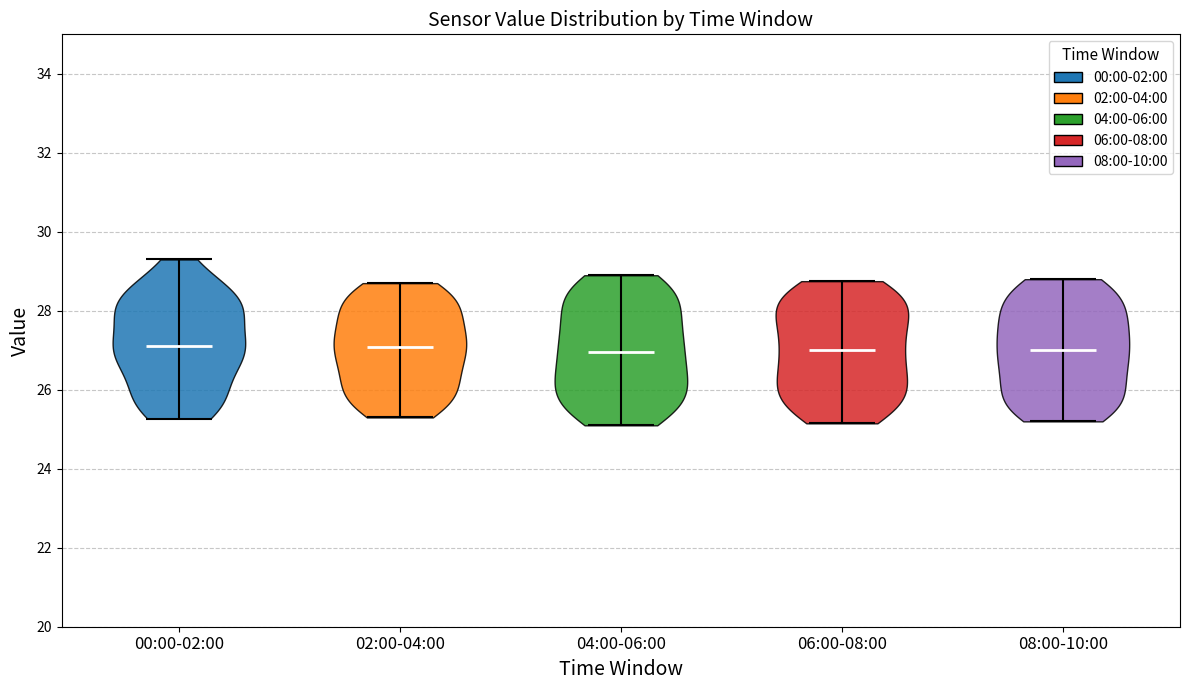

What is the highest point the violin for 04:00-06:00 reaches on the y-axis? The values are not printed on the chart, so give them approximately, as read against the axis.

29.0